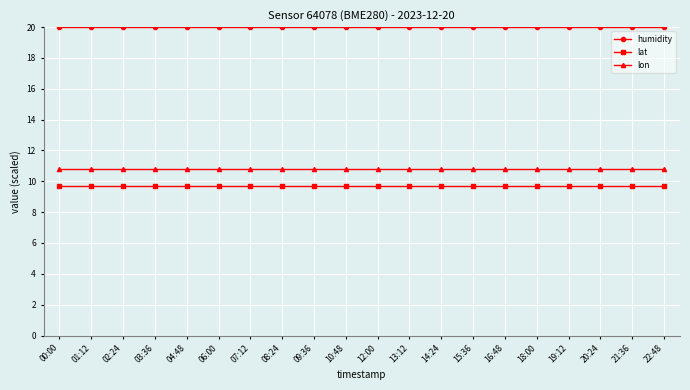

Reading left to right, extract all data points from this chart.

humidity: 00:00=20.0	01:12=20.0	02:24=20.0	03:36=20.0	04:48=20.0	06:00=20.0	07:12=20.0	08:24=20.0	09:36=20.0	10:48=20.0	12:00=20.0	13:12=20.0	14:24=20.0	15:36=20.0	16:48=20.0	18:00=20.0	19:12=20.0	20:24=20.0	21:36=20.0	22:48=20.0
lat: 00:00=9.7	01:12=9.7	02:24=9.7	03:36=9.7	04:48=9.7	06:00=9.7	07:12=9.7	08:24=9.7	09:36=9.7	10:48=9.7	12:00=9.7	13:12=9.7	14:24=9.7	15:36=9.7	16:48=9.7	18:00=9.7	19:12=9.7	20:24=9.7	21:36=9.7	22:48=9.7
lon: 00:00=10.8	01:12=10.8	02:24=10.8	03:36=10.8	04:48=10.8	06:00=10.8	07:12=10.8	08:24=10.8	09:36=10.8	10:48=10.8	12:00=10.8	13:12=10.8	14:24=10.8	15:36=10.8	16:48=10.8	18:00=10.8	19:12=10.8	20:24=10.8	21:36=10.8	22:48=10.8